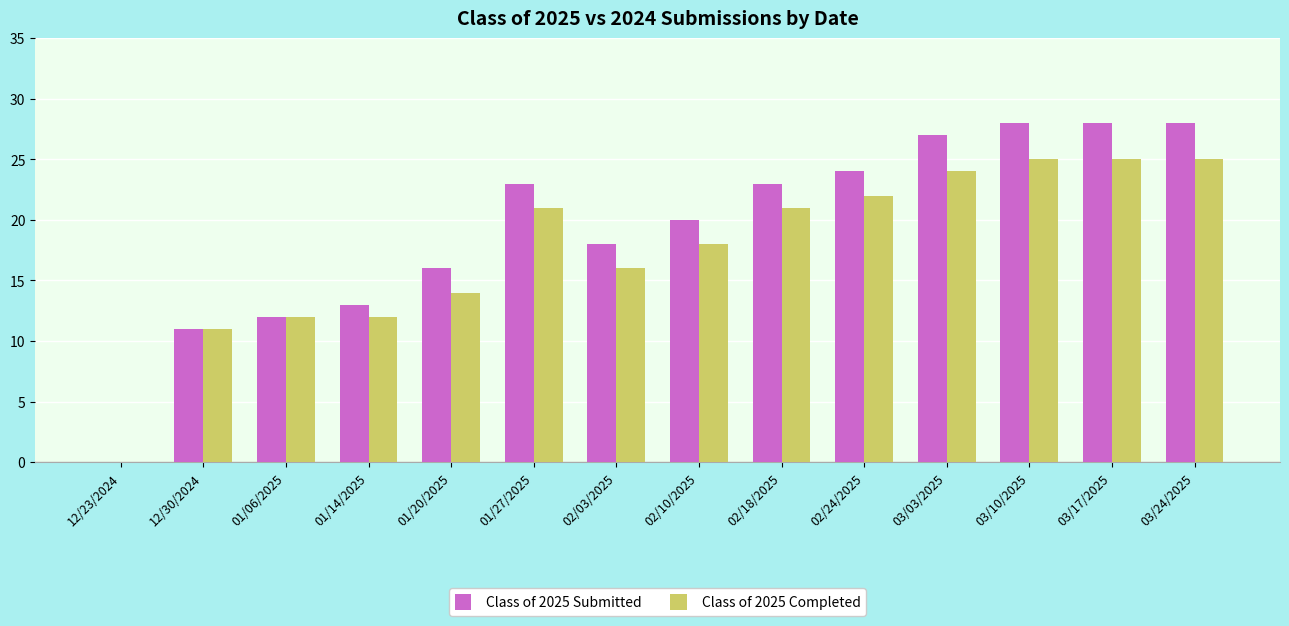

Reading left to right, extract all data points from this chart.

Class of 2025 Submitted: 12/23/2024=0	12/30/2024=11	01/06/2025=12	01/14/2025=13	01/20/2025=16	01/27/2025=23	02/03/2025=18	02/10/2025=20	02/18/2025=23	02/24/2025=24	03/03/2025=27	03/10/2025=28	03/17/2025=28	03/24/2025=28
Class of 2025 Completed: 12/23/2024=0	12/30/2024=11	01/06/2025=12	01/14/2025=12	01/20/2025=14	01/27/2025=21	02/03/2025=16	02/10/2025=18	02/18/2025=21	02/24/2025=22	03/03/2025=24	03/10/2025=25	03/17/2025=25	03/24/2025=25